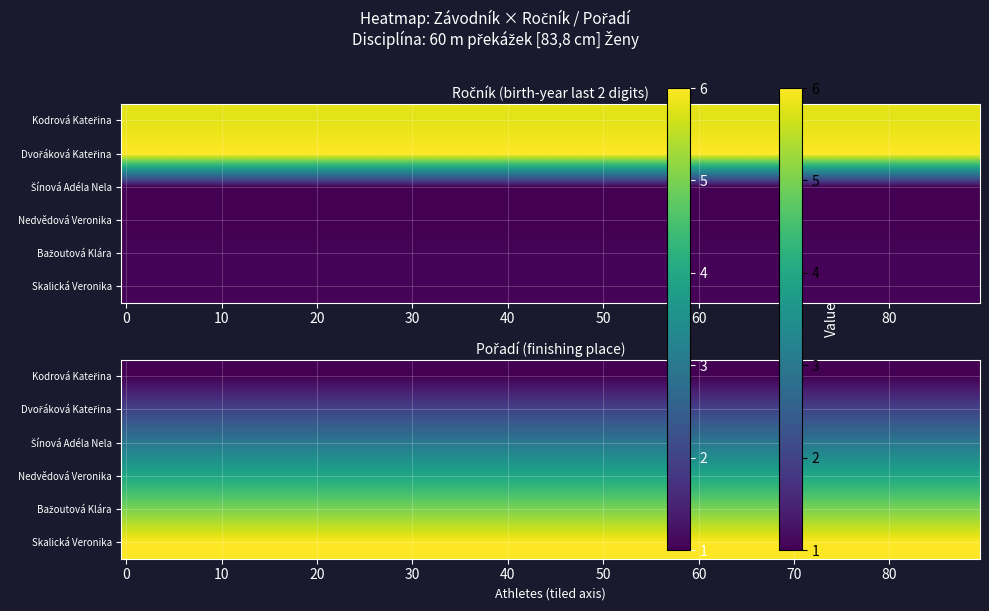

The value of Nedvědová Veronika at 0 is 0. True or false?

False